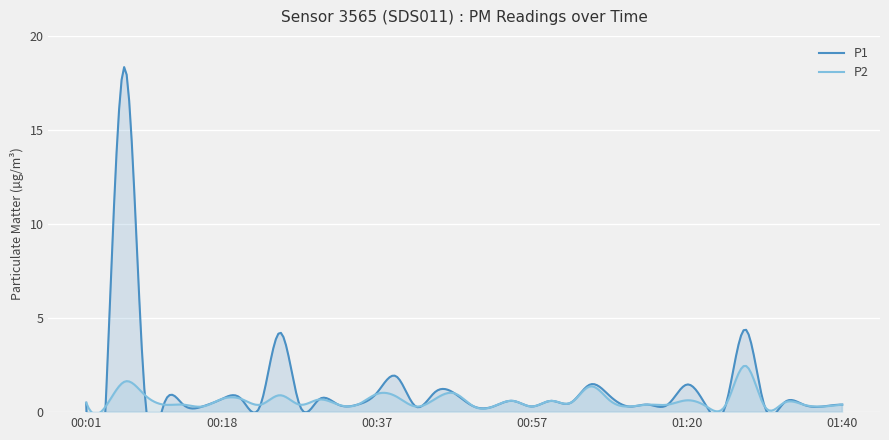

What is the label of the 1st point from the left?

00:01